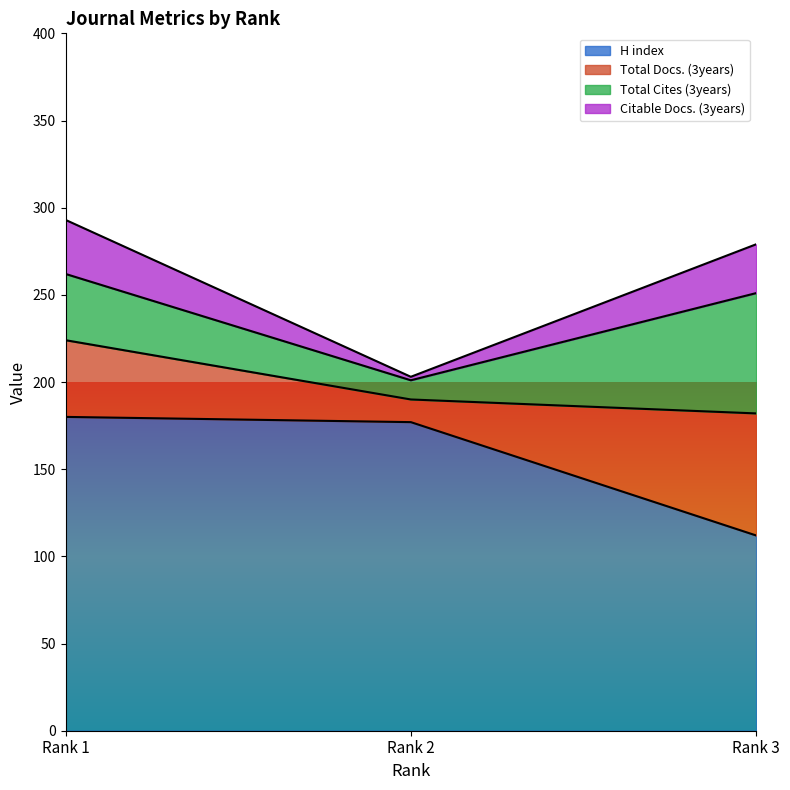

Which category has the lowest value in the H index series?

Rank 3